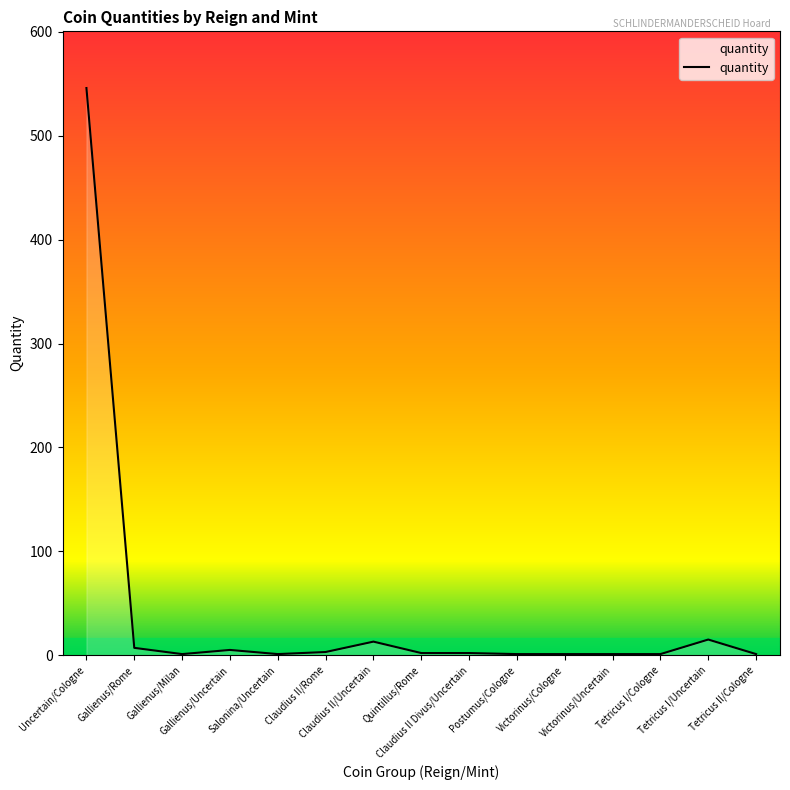

What is the difference between the maximum and minimum values?

545